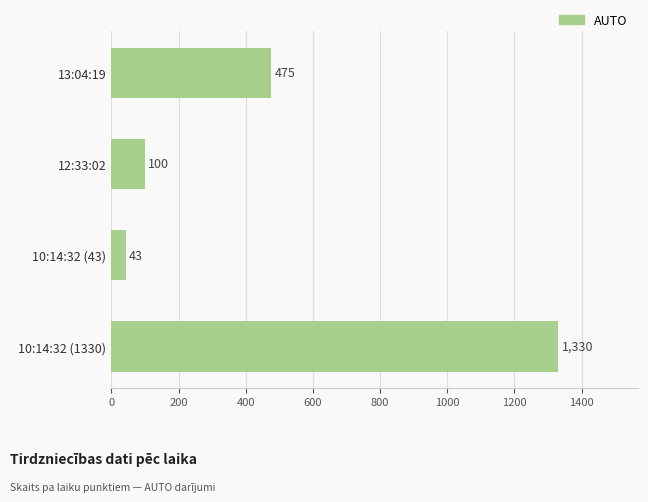

Reading bottom to top, transcribe all the data shown in this chart.

10:14:32 (1330)=1330	10:14:32 (43)=43	12:33:02=100	13:04:19=475